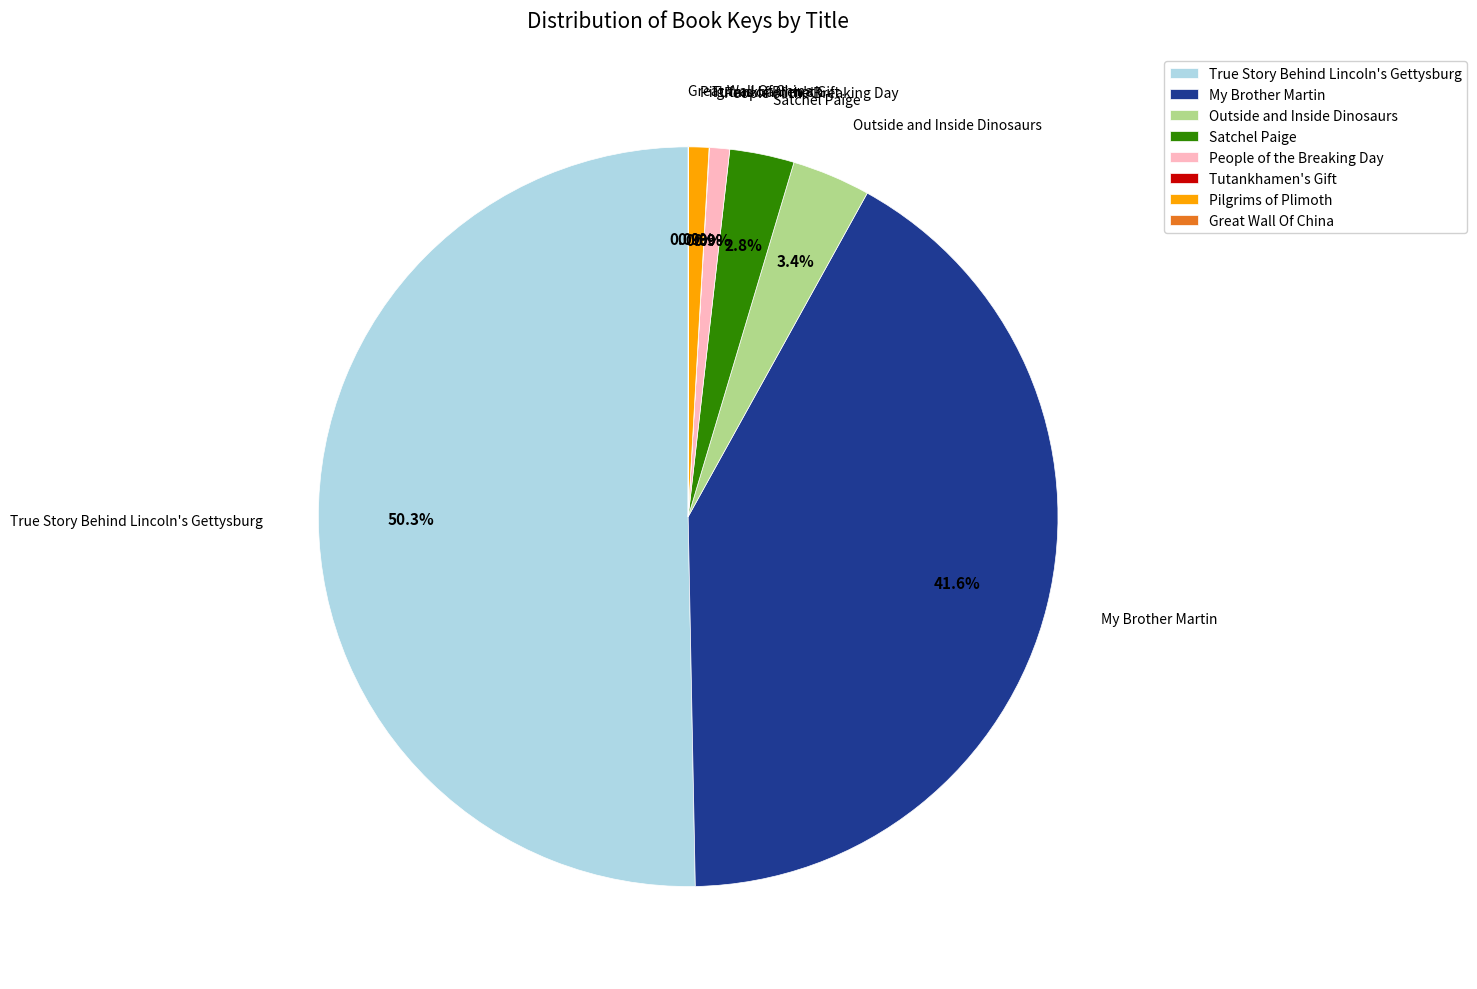

Which has a higher value, People of the Breaking Day or True Story Behind Lincoln's Gettysburg?

True Story Behind Lincoln's Gettysburg